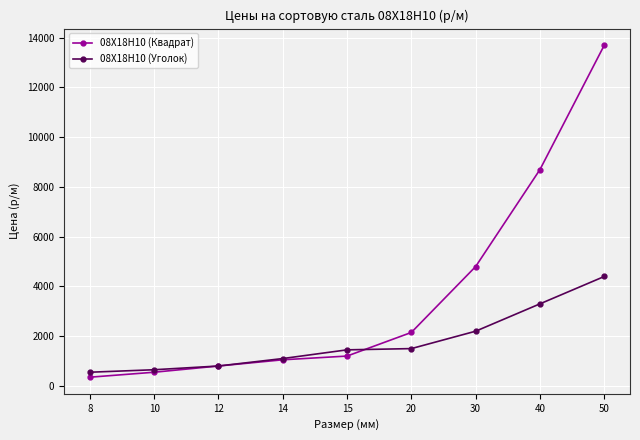

Count the number of data series in this chart.

2